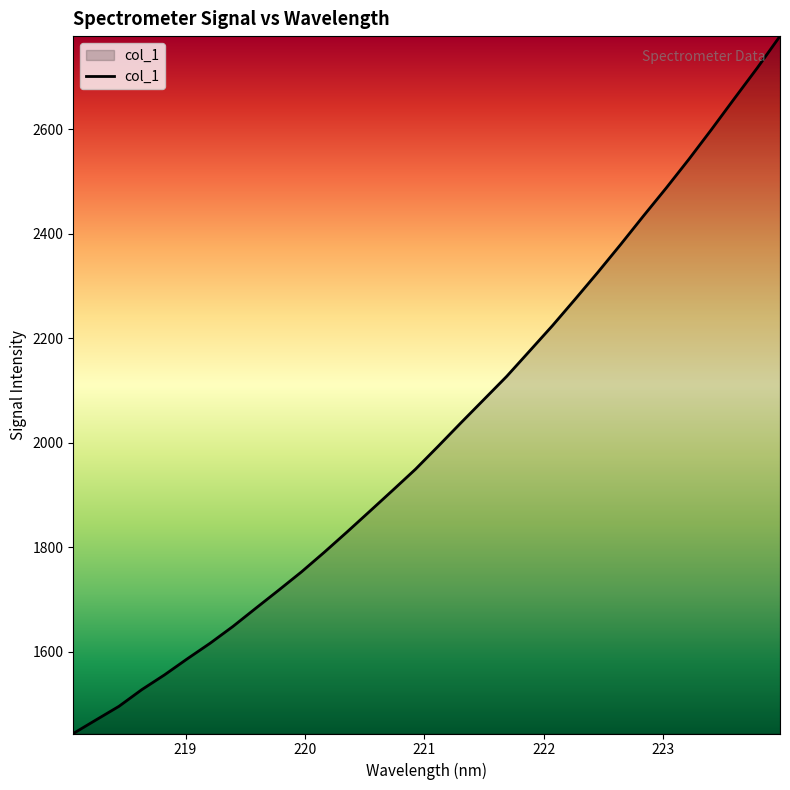

How many series are shown in this chart?

1